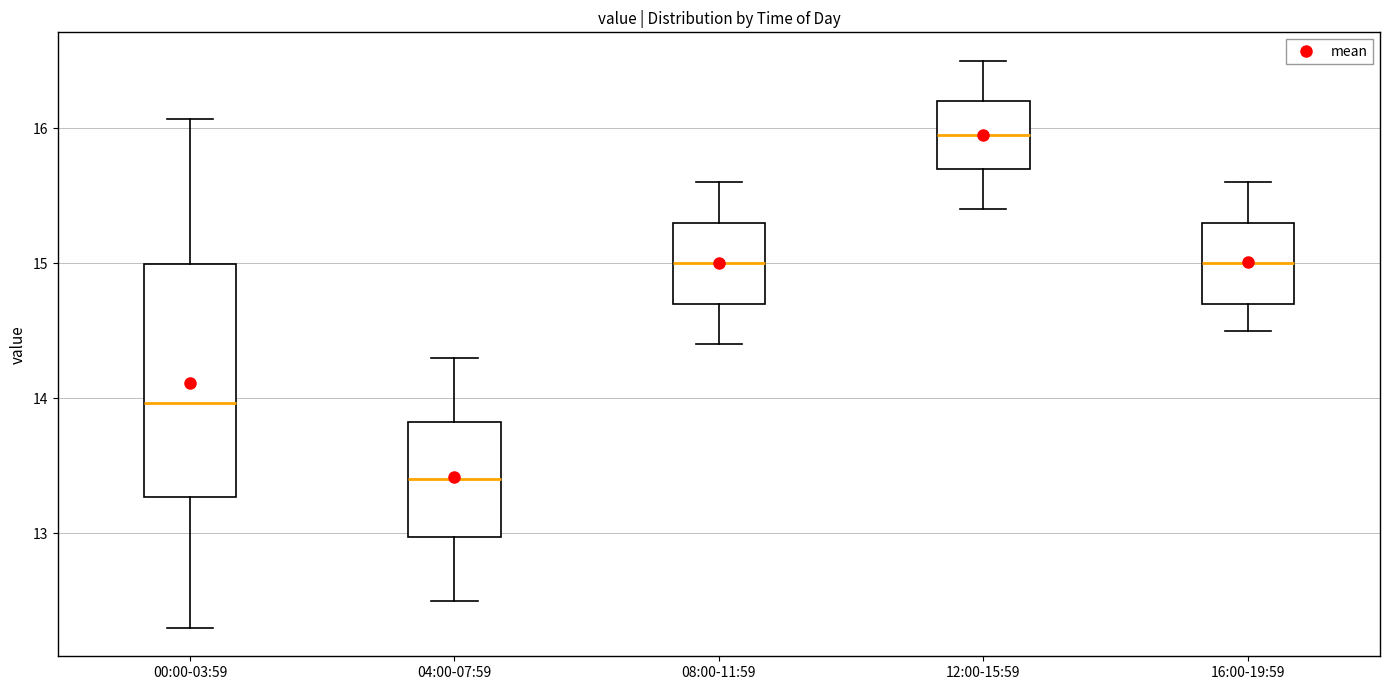

Reading left to right, read every box against the y-axis: the position of its median line, the range the box covers, and the ends of its whiskers. The values are not printed on the chart, so give them approximately, as read against the axis.

00:00-03:59: median 14.0, box 13.3 to 15.0, whiskers 12.3 to 16.1
04:00-07:59: median 13.4, box 13.0 to 13.8, whiskers 12.5 to 14.3
08:00-11:59: median 15.0, box 14.7 to 15.3, whiskers 14.4 to 15.6
12:00-15:59: median 16.0, box 15.7 to 16.2, whiskers 15.4 to 16.5
16:00-19:59: median 15.0, box 14.7 to 15.3, whiskers 14.5 to 15.6